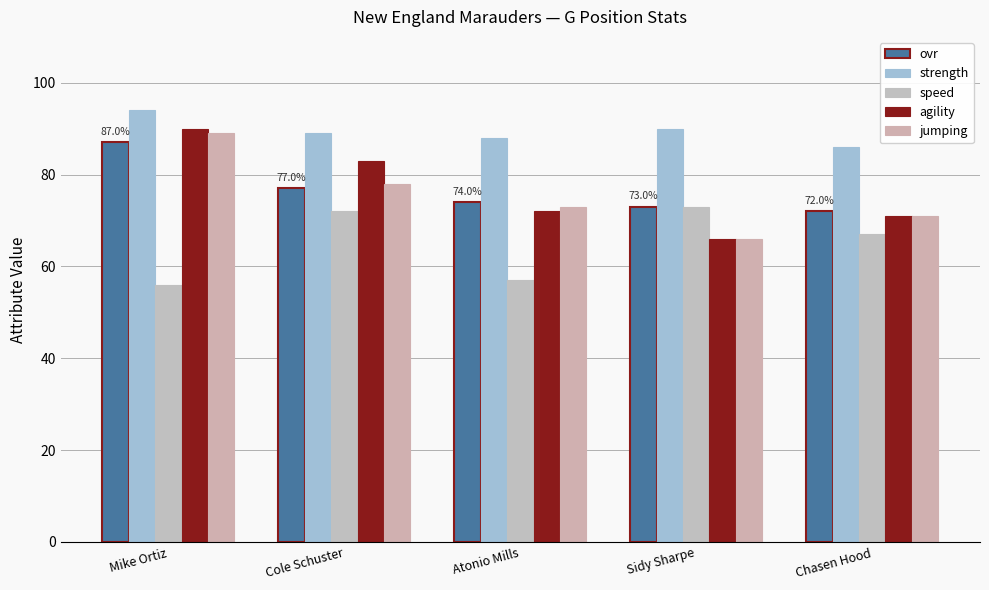

Where does the agility series first go above 72?

Mike Ortiz